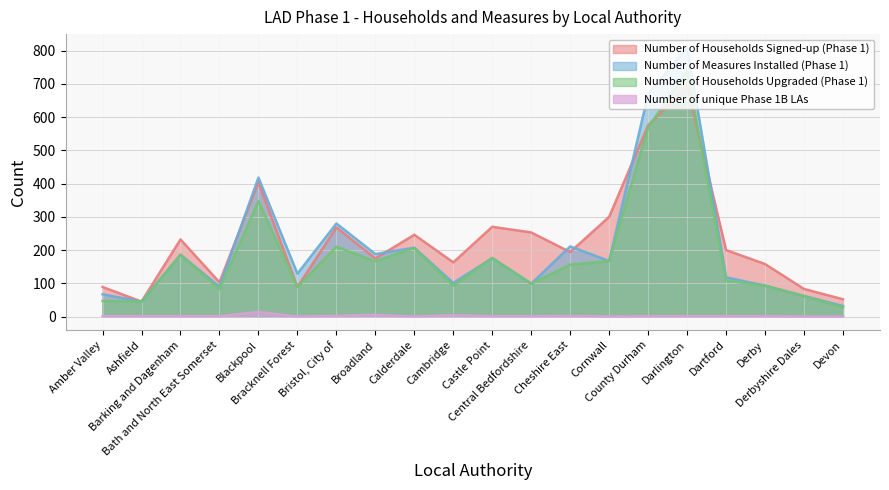

True or false: Number of Households Upgraded (Phase 1) and Number of unique Phase 1B LAs intersect in this chart.

False